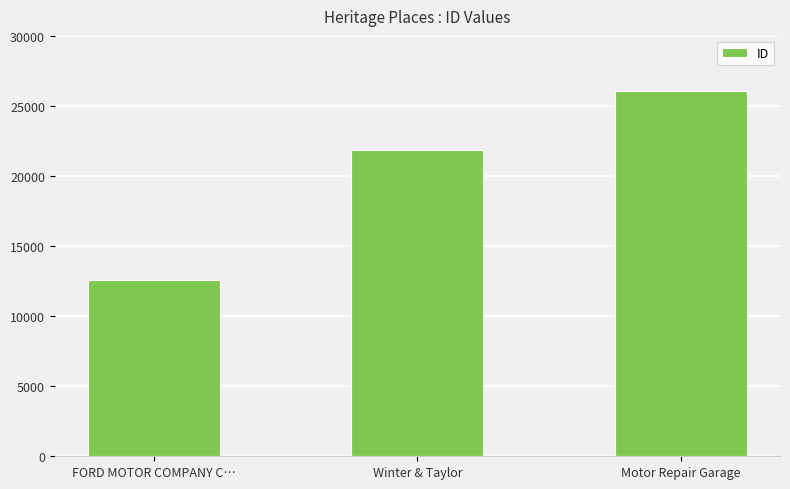

Count the number of categories in the chart.

3